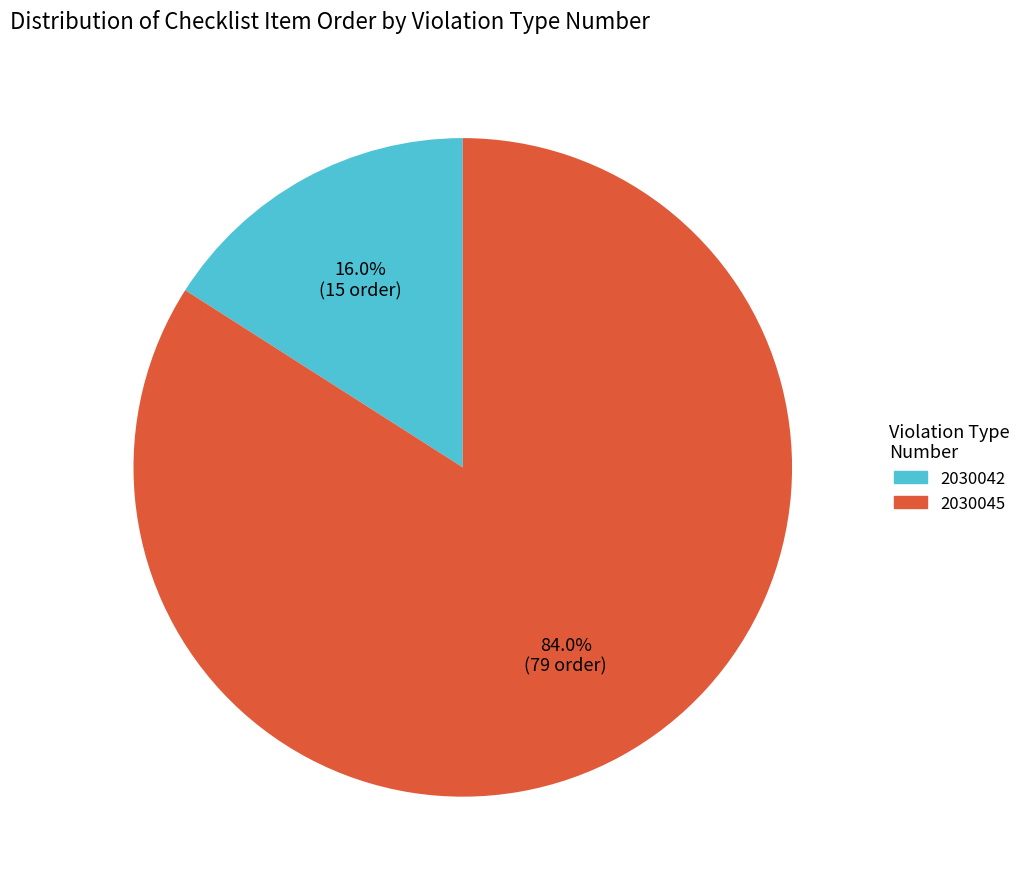

Between 2030042 and 2030045, which is larger?

2030045